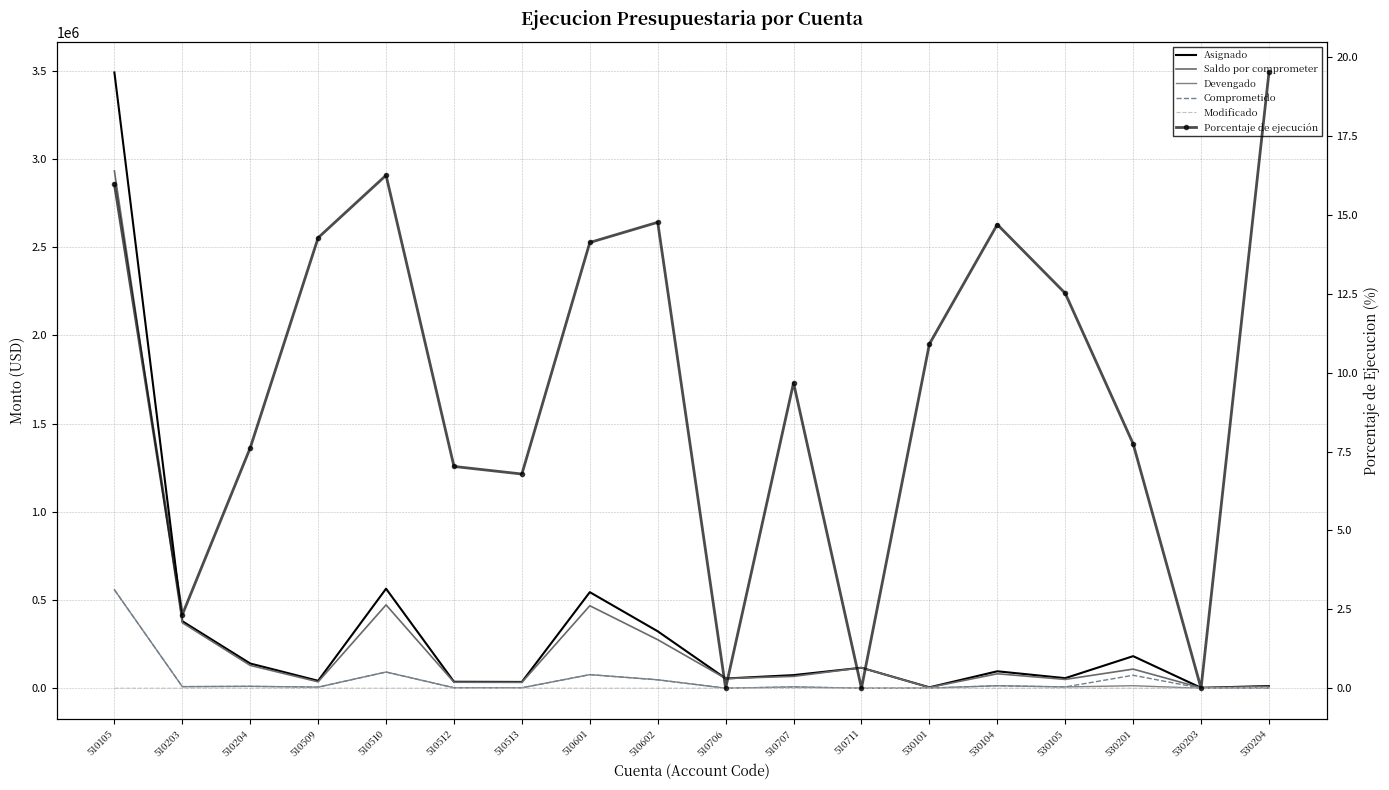

How many interior local peaks does the Devengado series have?

6